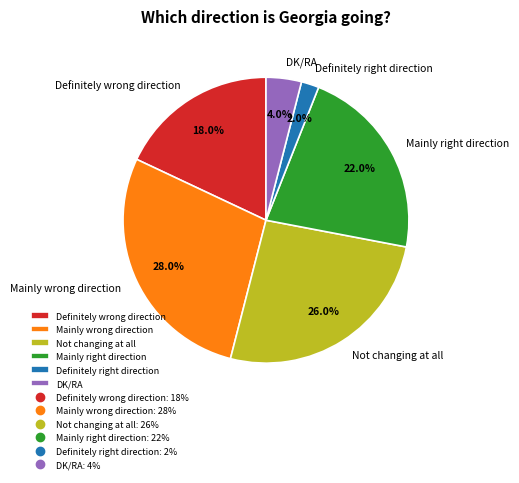

Rank the categories by value from highest to lowest.

Mainly wrong direction, Not changing at all, Mainly right direction, Definitely wrong direction, DK/RA, Definitely right direction